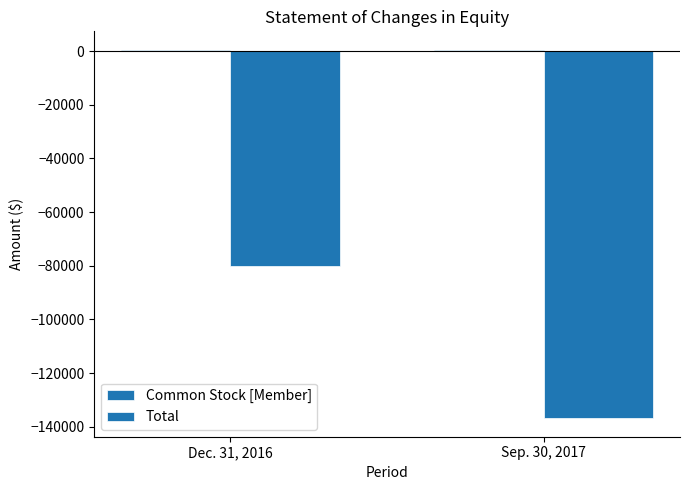

Reading left to right, list all the values displayed in this chart.

Common Stock [Member]: 500	500
Total: -80042	-136816